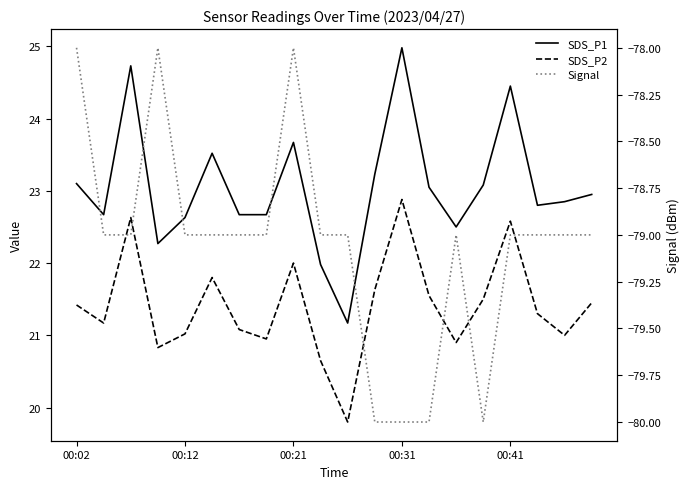

Reading right to left, list all the values displayed in this chart.

SDS_P1: 22.9	22.9	22.8	24.4	23.1	22.5	23.1	25.0	23.2	21.2	22.0	23.7	22.7	22.7	23.5	22.6	22.3	24.7	22.7	23.1
SDS_P2: 21.4	21.0	21.3	22.6	21.5	20.9	21.6	22.9	21.6	19.8	20.6	22.0	20.9	21.1	21.8	21.0	20.8	22.6	21.2	21.4
Signal: -79.0	-79.0	-79.0	-79.0	-80.0	-79.0	-80.0	-80.0	-80.0	-79.0	-79.0	-78.0	-79.0	-79.0	-79.0	-79.0	-78.0	-79.0	-79.0	-78.0